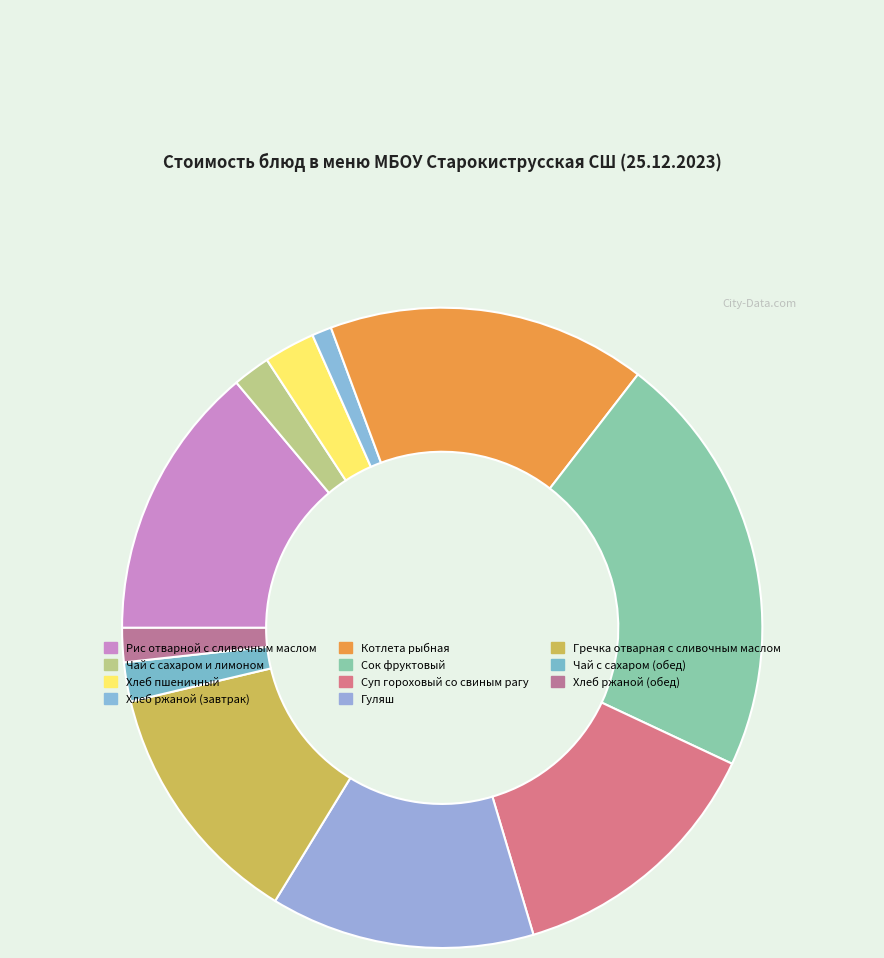

How many segments does this pie chart have?

11